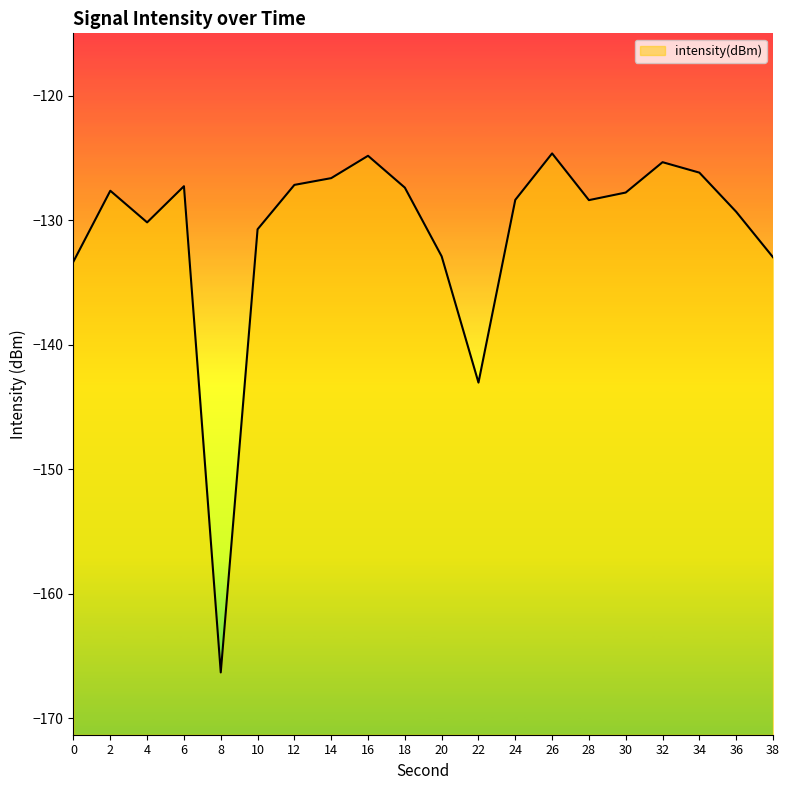

List the labels in order of value, largest first.

26, 16, 32, 34, 14, 12, 6, 18, 2, 30, 24, 28, 36, 4, 10, 20, 38, 0, 22, 8